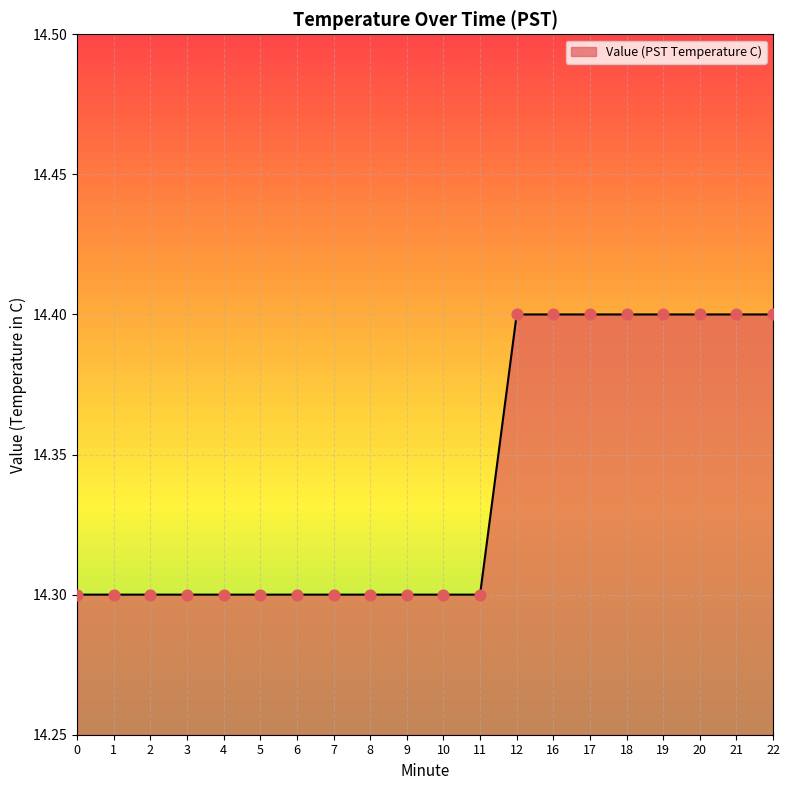

What is the change in value from 10 to 12?

+0.1